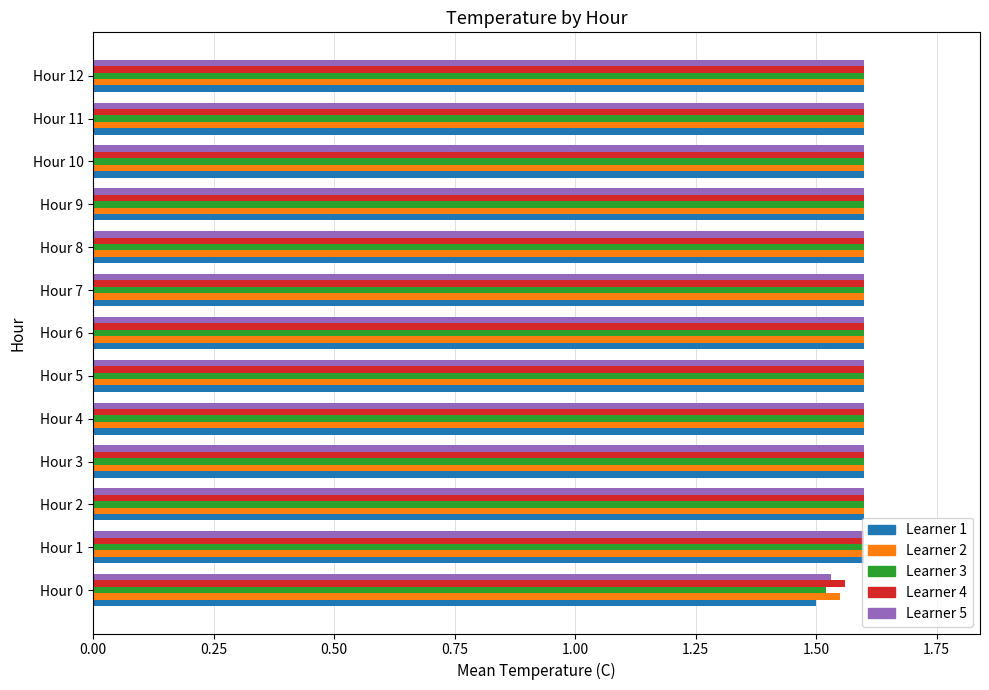

Count the Learner 4 values in the range 1 to 2.

13